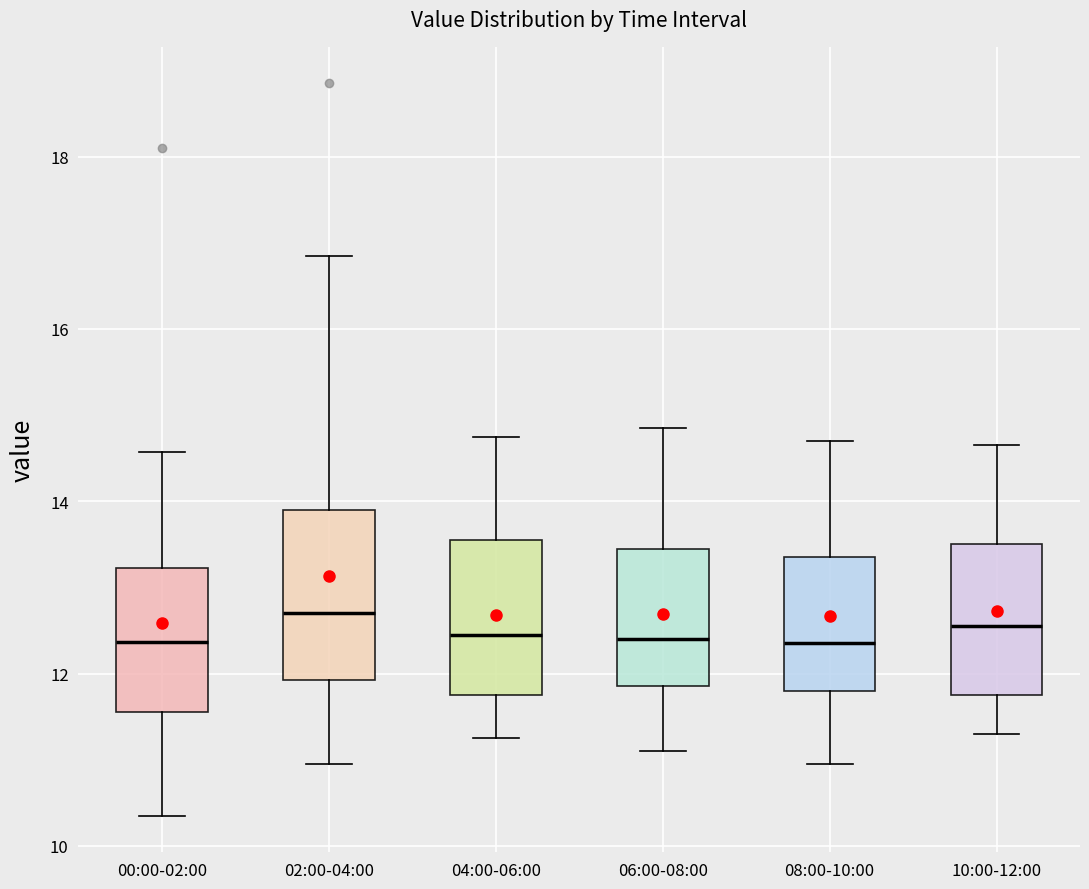

Reading left to right, read every box against the y-axis: the position of its median line, the range the box covers, and the ends of its whiskers. The values are not printed on the chart, so give them approximately, as read against the axis.

00:00-02:00: median 12.4, box 11.6 to 13.2, whiskers 10.4 to 14.6
02:00-04:00: median 12.8, box 12.0 to 14.0, whiskers 11.0 to 16.8
04:00-06:00: median 12.4, box 11.8 to 13.6, whiskers 11.2 to 14.8
06:00-08:00: median 12.4, box 11.8 to 13.4, whiskers 11.2 to 14.8
08:00-10:00: median 12.4, box 11.8 to 13.4, whiskers 11.0 to 14.8
10:00-12:00: median 12.6, box 11.8 to 13.6, whiskers 11.4 to 14.6